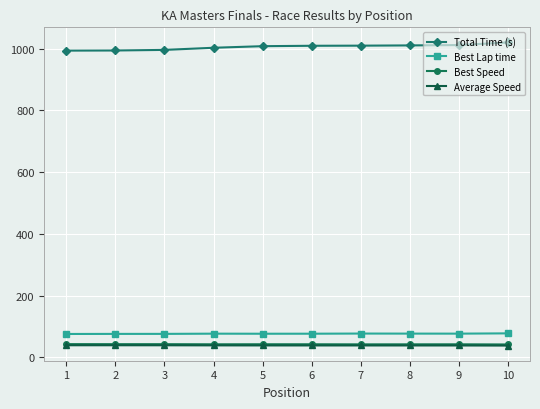

The value of Best Lap time at 4 is 76.7. True or false?

True